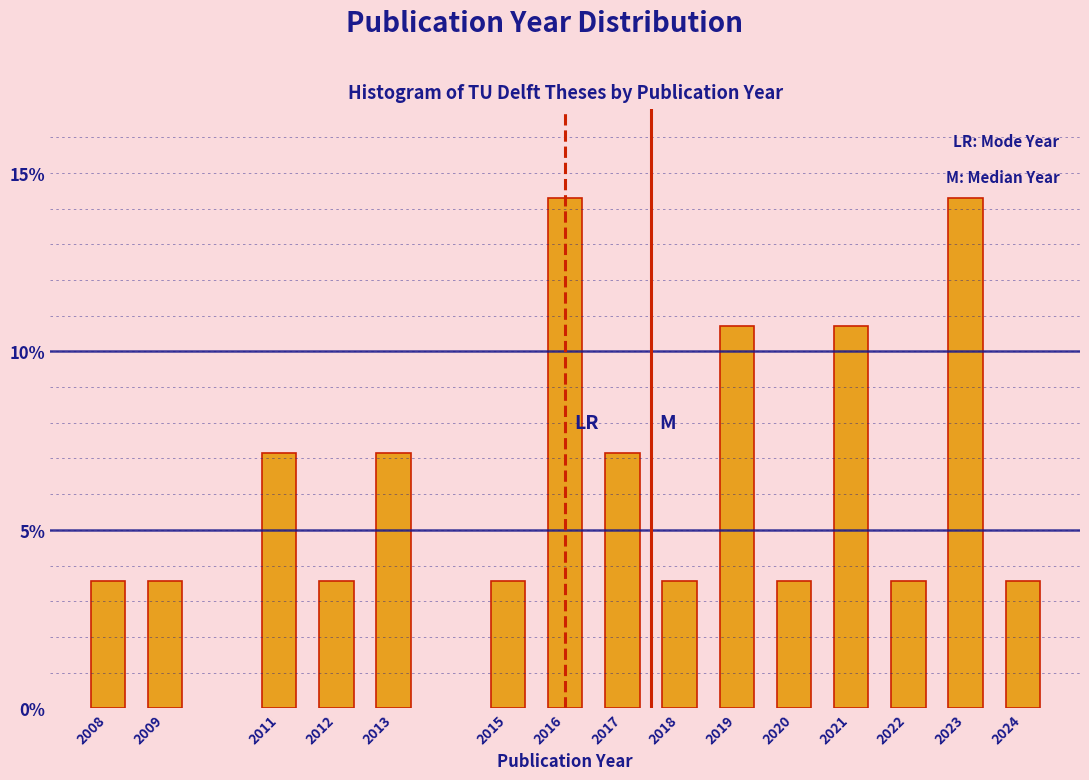

Reading left to right, transcribe all the data shown in this chart.

3.6	3.6	7.1	3.6	7.1	3.6	14.3	7.1	3.6	10.7	3.6	10.7	3.6	14.3	3.6